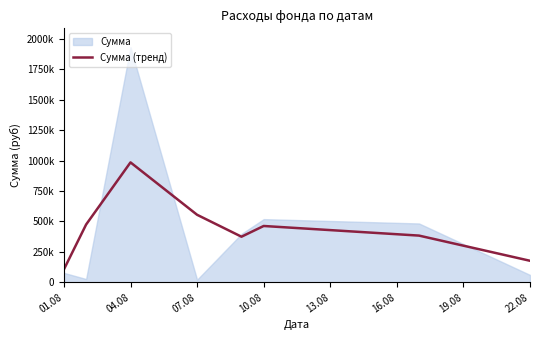

At which label is the value closest to 545960?

07.08